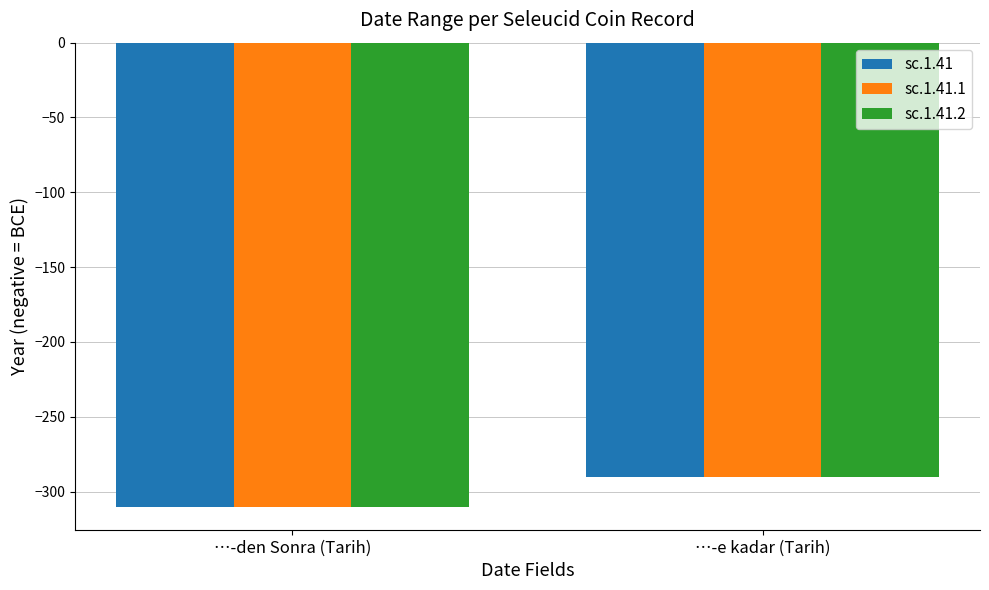

Count the sc.1.41 values in the range -310 to -290.

2